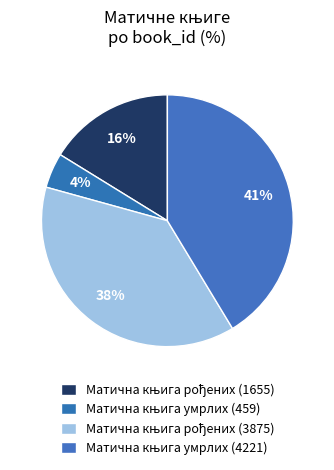

Which slice is the smallest?

Матична књига умрлих (459)